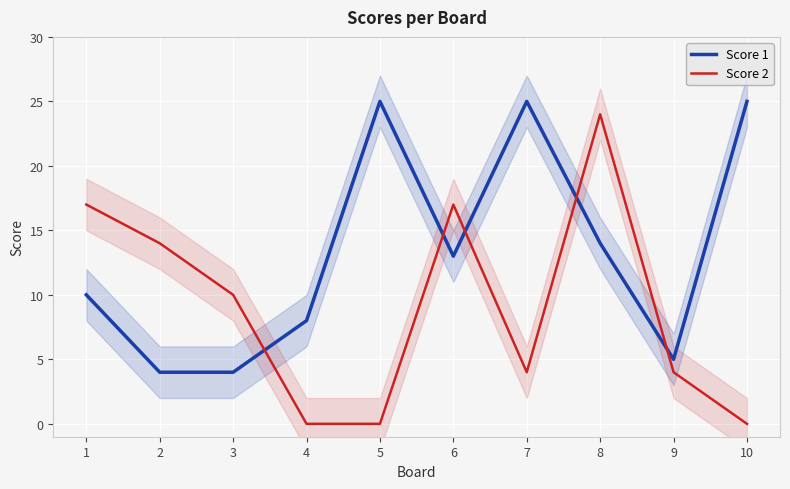

True or false: Score 2 has more than 2 interior local peaks.

False